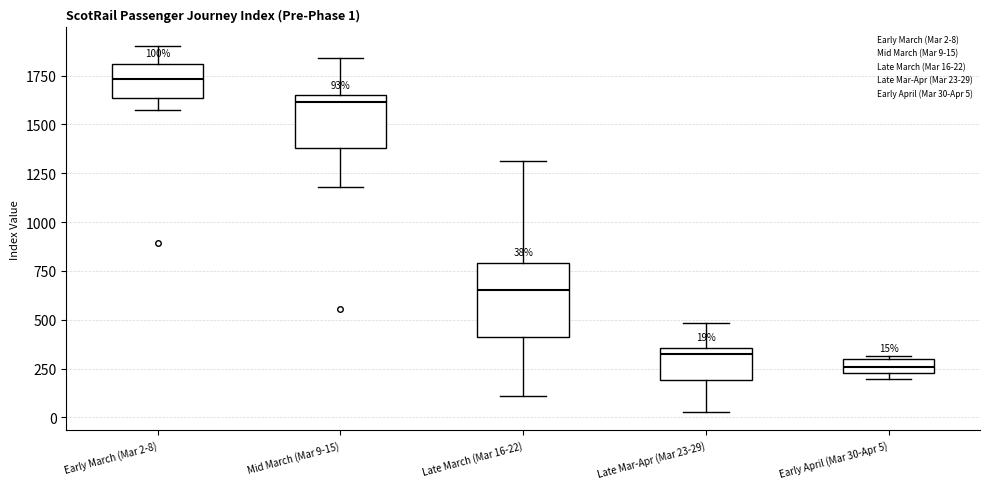

Comparing the boxes themselves (not the whiskers), which one is the tallest?

Late March (Mar 16-22)